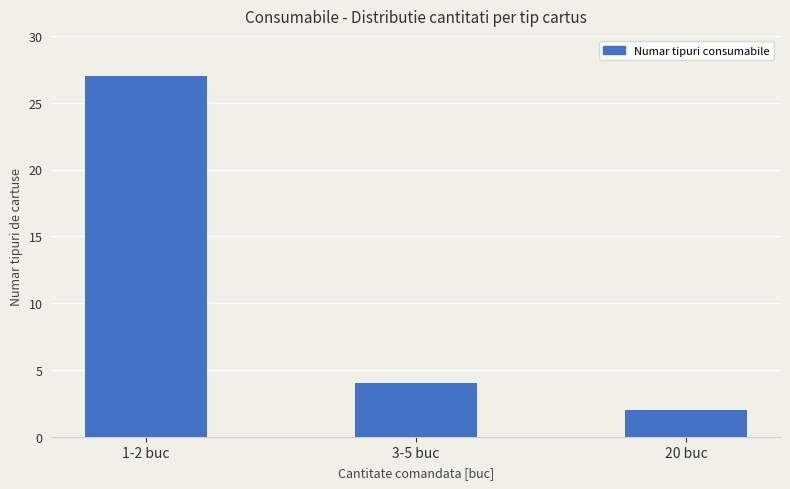

Reading right to left, transcribe all the data shown in this chart.

2	4	27